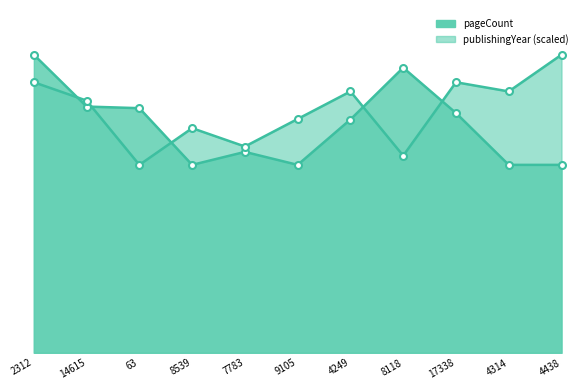

At how many categories does at least one series exceed 297?

8